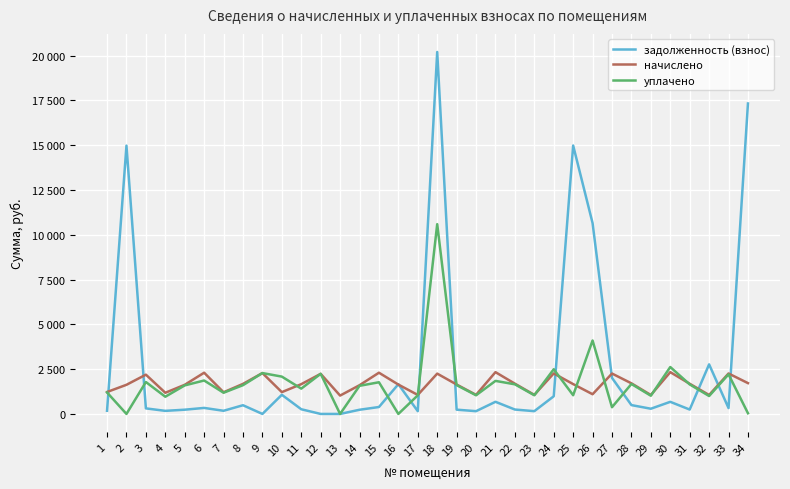

At how many categories does at least one series exceed 6196?

5